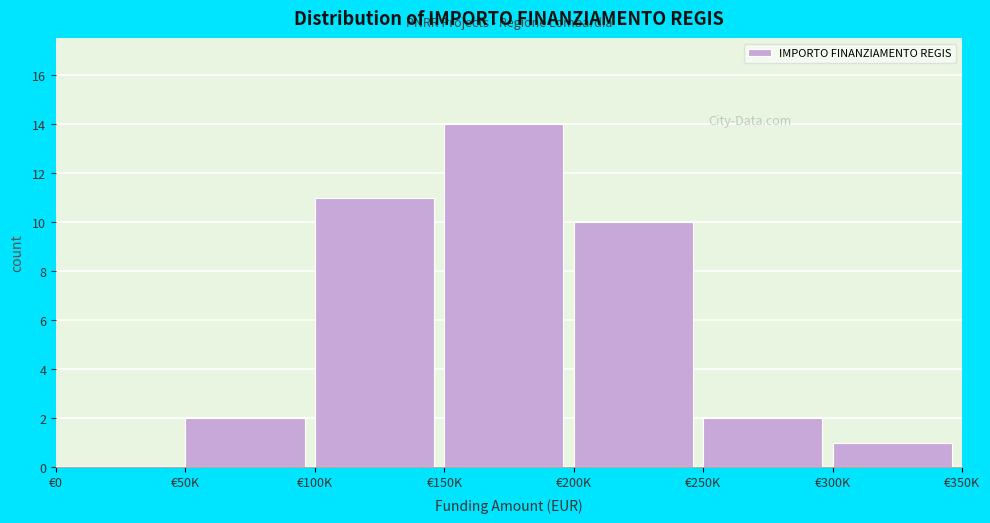

Reading left to right, list all the values displayed in this chart.

€0=0	€50K=2	€100K=11	€150K=14	€200K=10	€250K=2	€300K=1